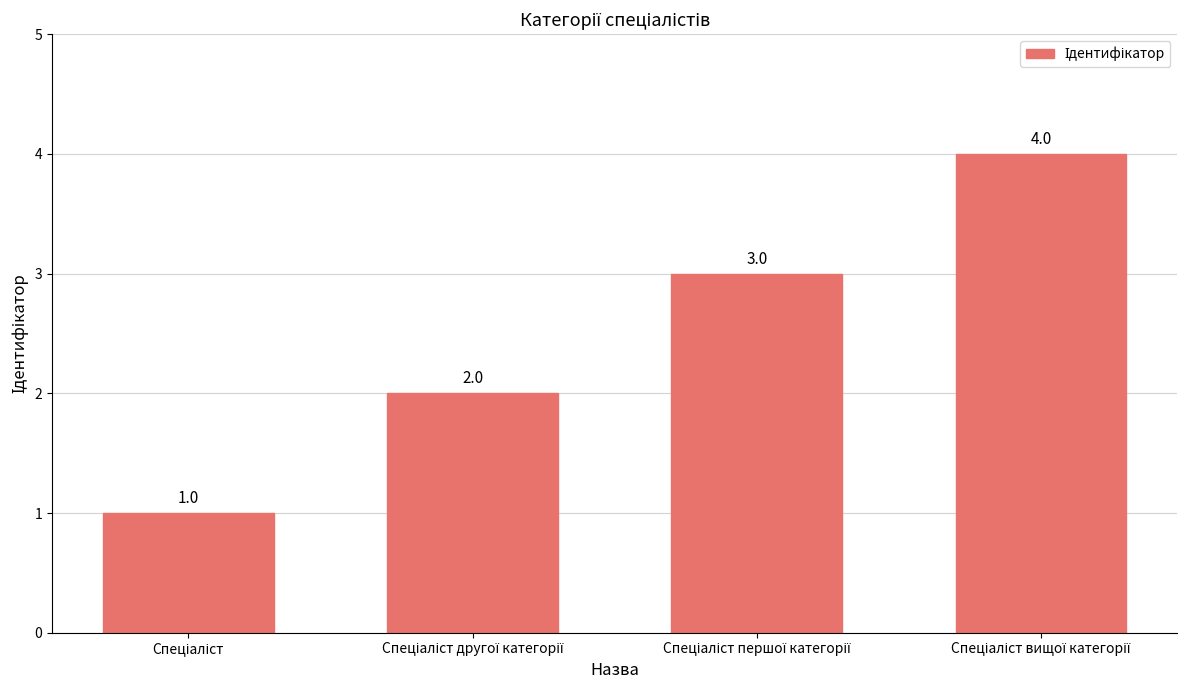

What is the value of the 3rd bar from the left?

3